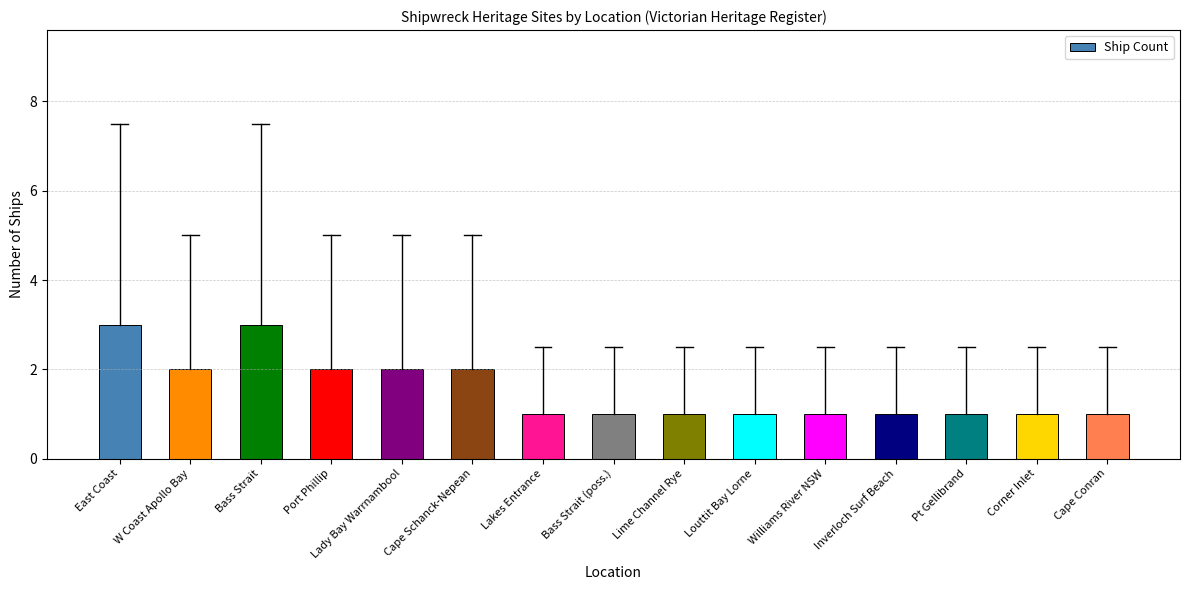

What is the maximum value shown in the chart?

3